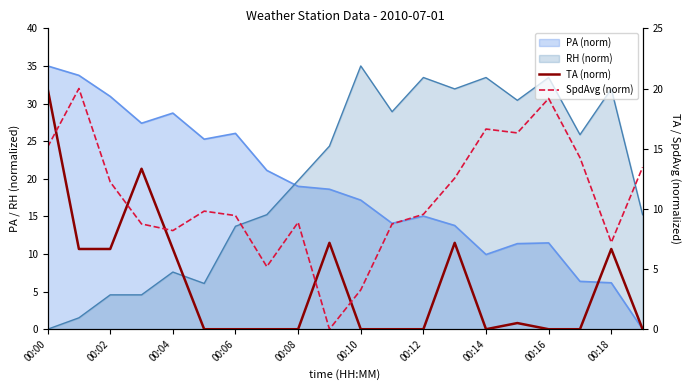

Which series changed the most between 00:16 and 15?

SpdAvg (norm)